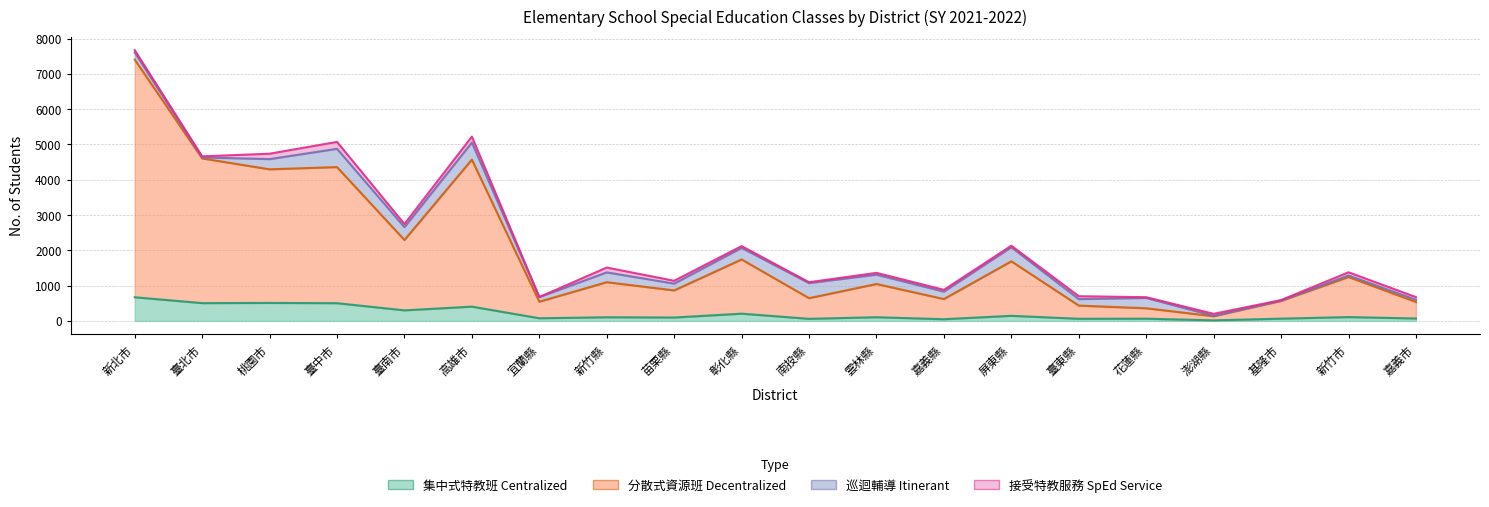

At which category is the sum across all series the highest?

新北市